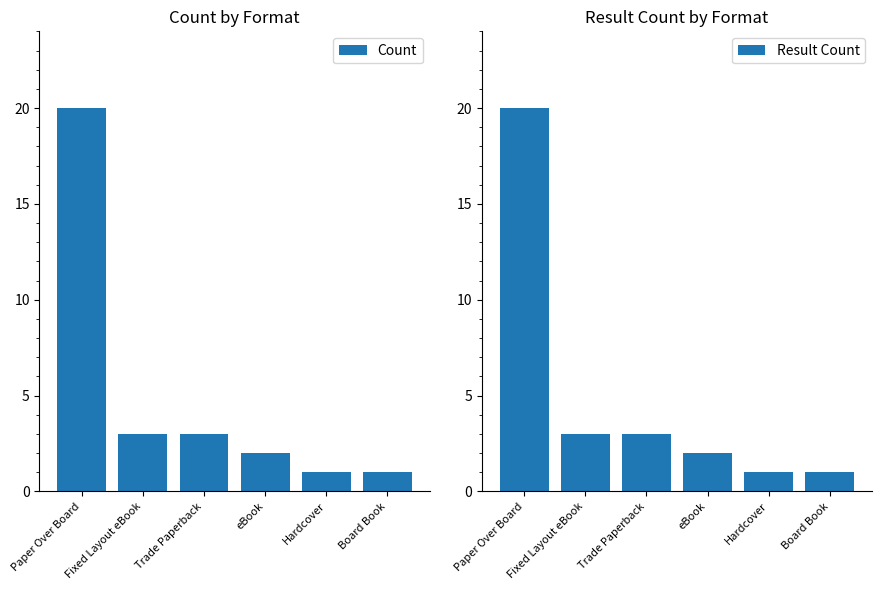

Is it true that Count equals 5 at Fixed Layout eBook?

False